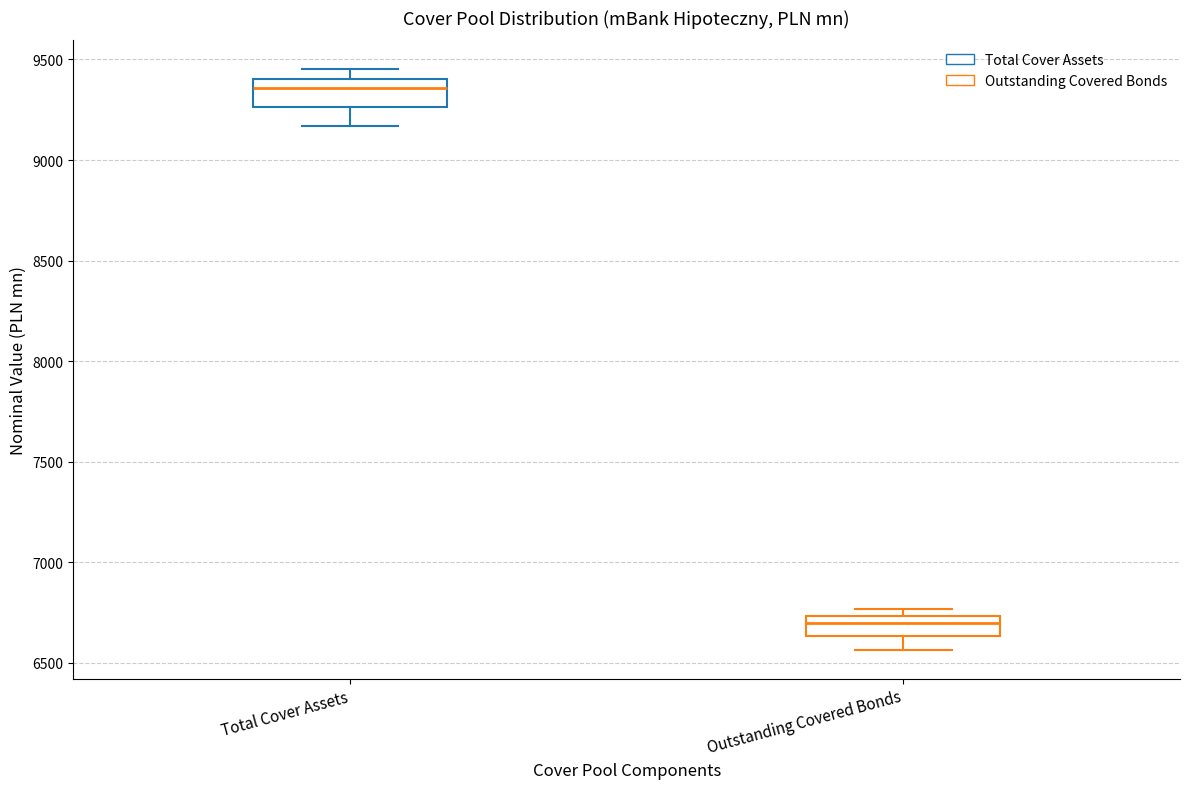

Reading left to right, transcribe this box plot: for each box, give where its median line is, the range the box spans, and where its two whiskers end, as read against the y-axis. The values are not printed on the chart, so give them approximately, as read against the axis.

Total Cover Assets: median 9350, box 9250 to 9400, whiskers 9150 to 9450
Outstanding Covered Bonds: median 6700, box 6650 to 6750, whiskers 6550 to 6750 (just above the box's upper edge)